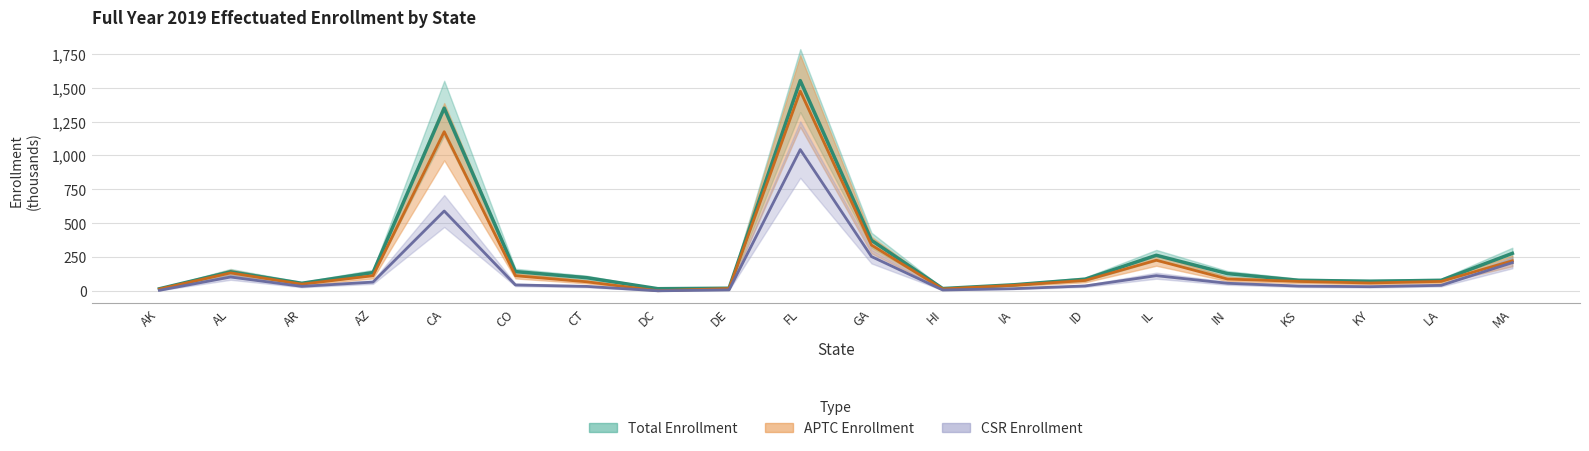

What is the label of the 2nd point from the left?

AL